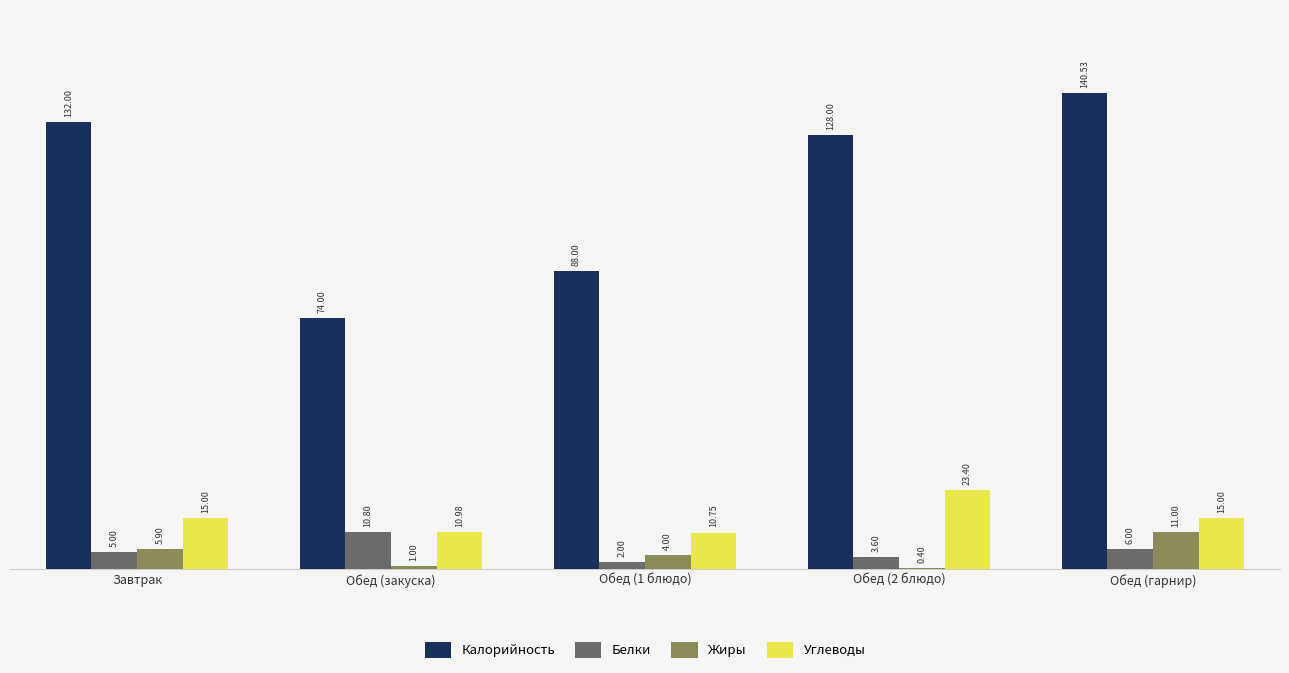

What is the sum of all Жиры values?

22.3